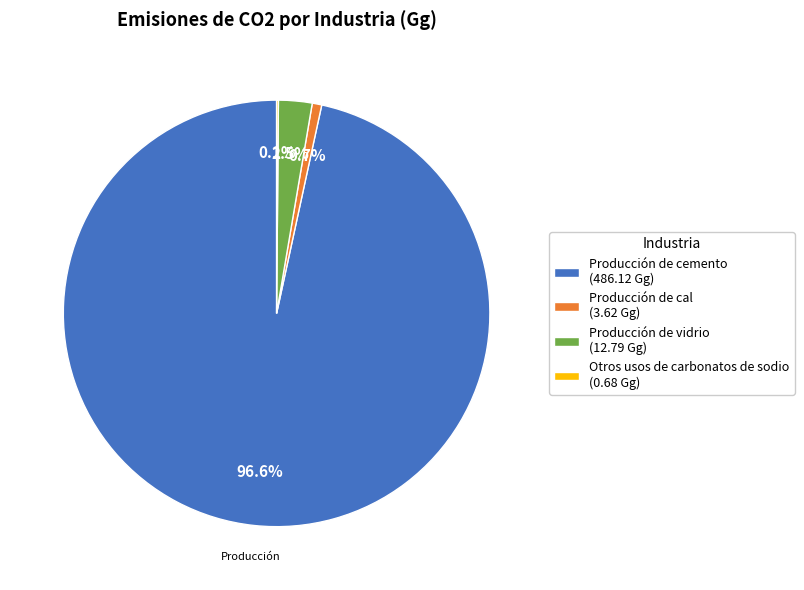

Do Producción de vidrio (12.79 Gg) and Producción de cemento (486.12 Gg) together represent more than half of the pie?

Yes